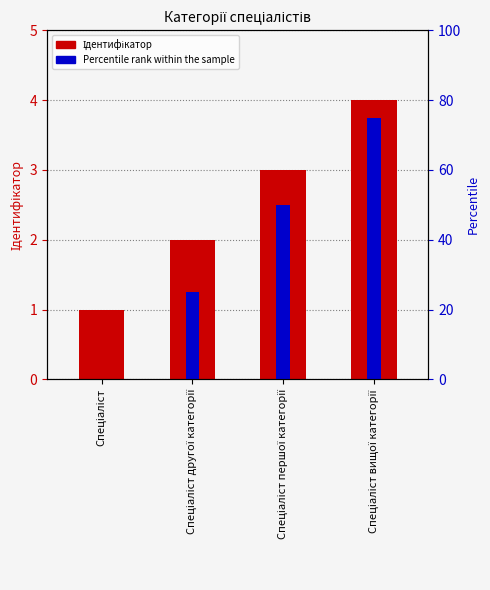

How many groups of bars are there?

4